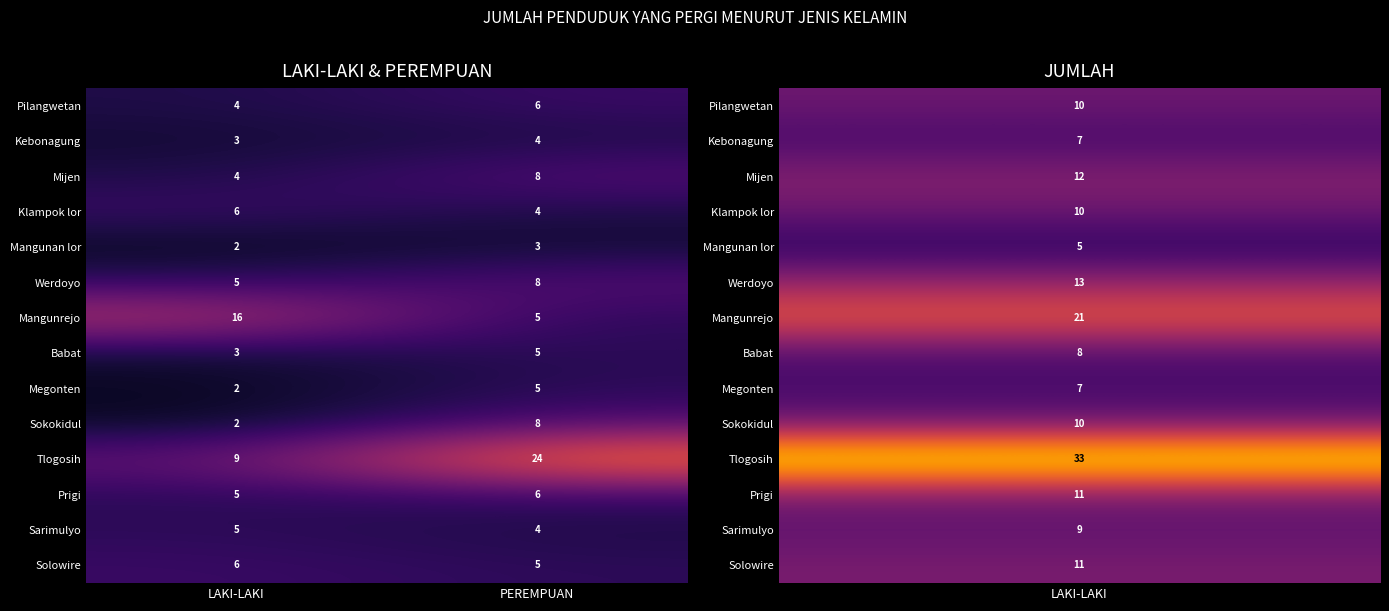

What value does the Mangunan lor series have at PEREMPUAN?

3